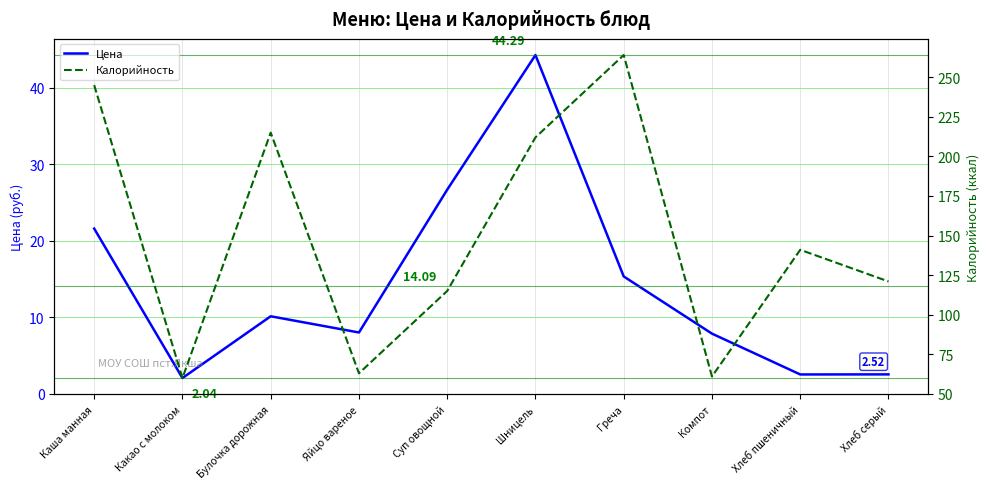

True or false: Цена and Калорийность cross at least once.

False